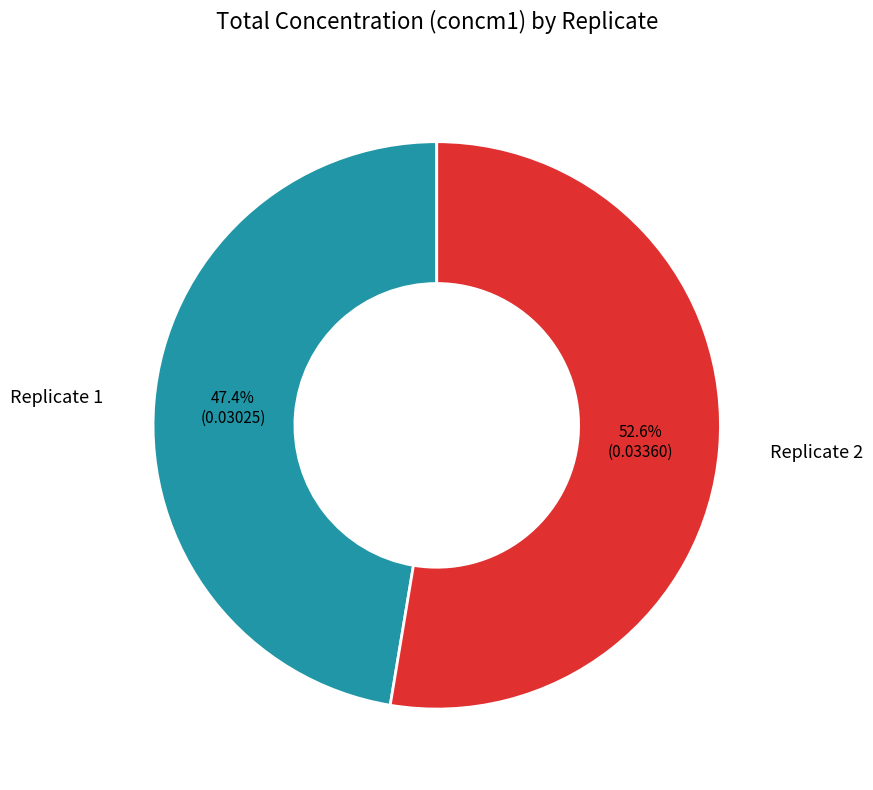

What is the largest slice in the pie chart?

Replicate 2